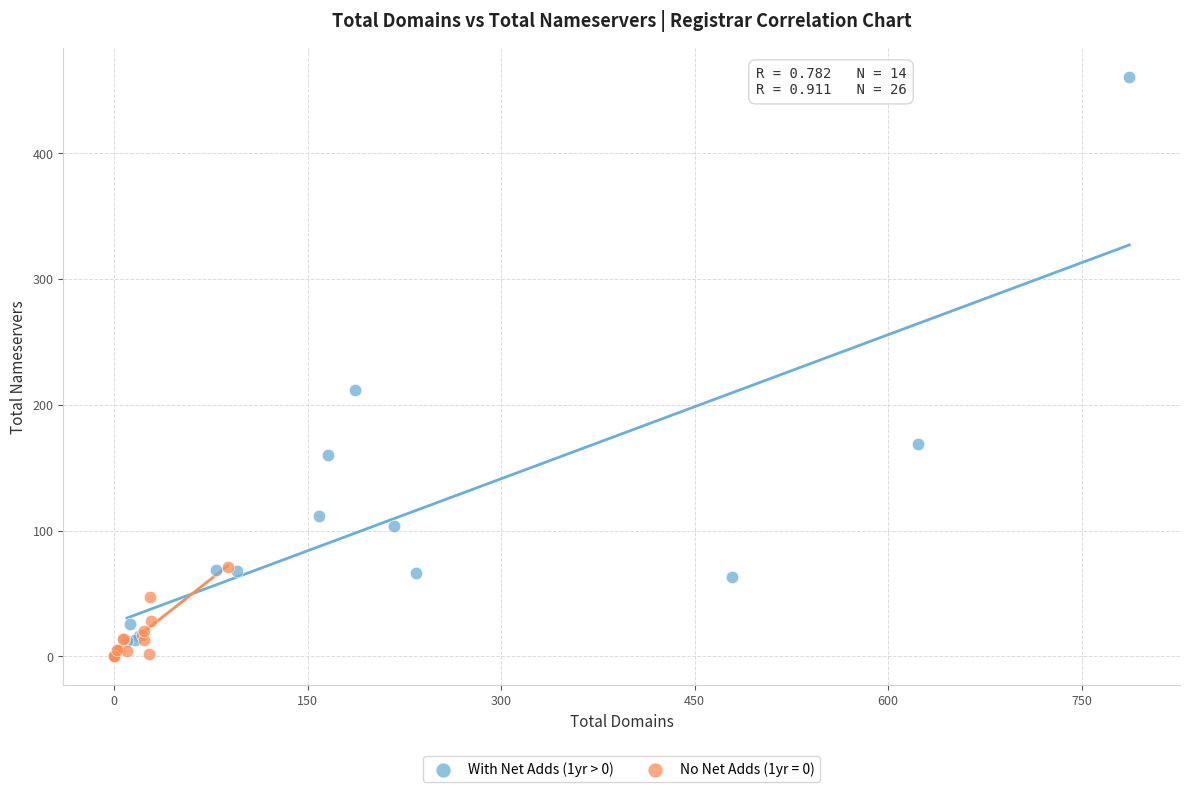

Which series has the widest spread of Y values?

With Net Adds (1yr > 0)